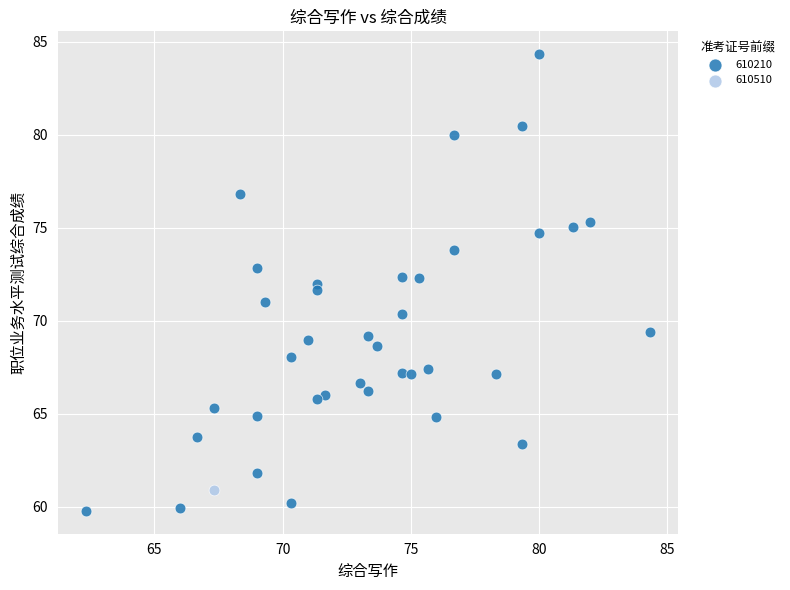

Which series reaches the maximum Y coordinate?

610210